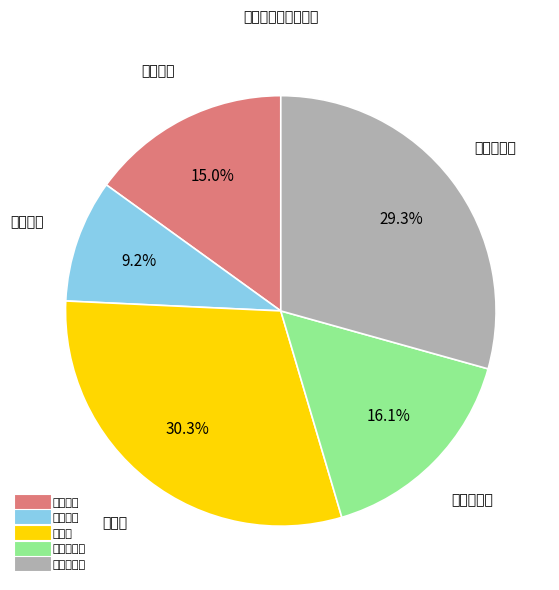

How many slices are in this pie chart?

5